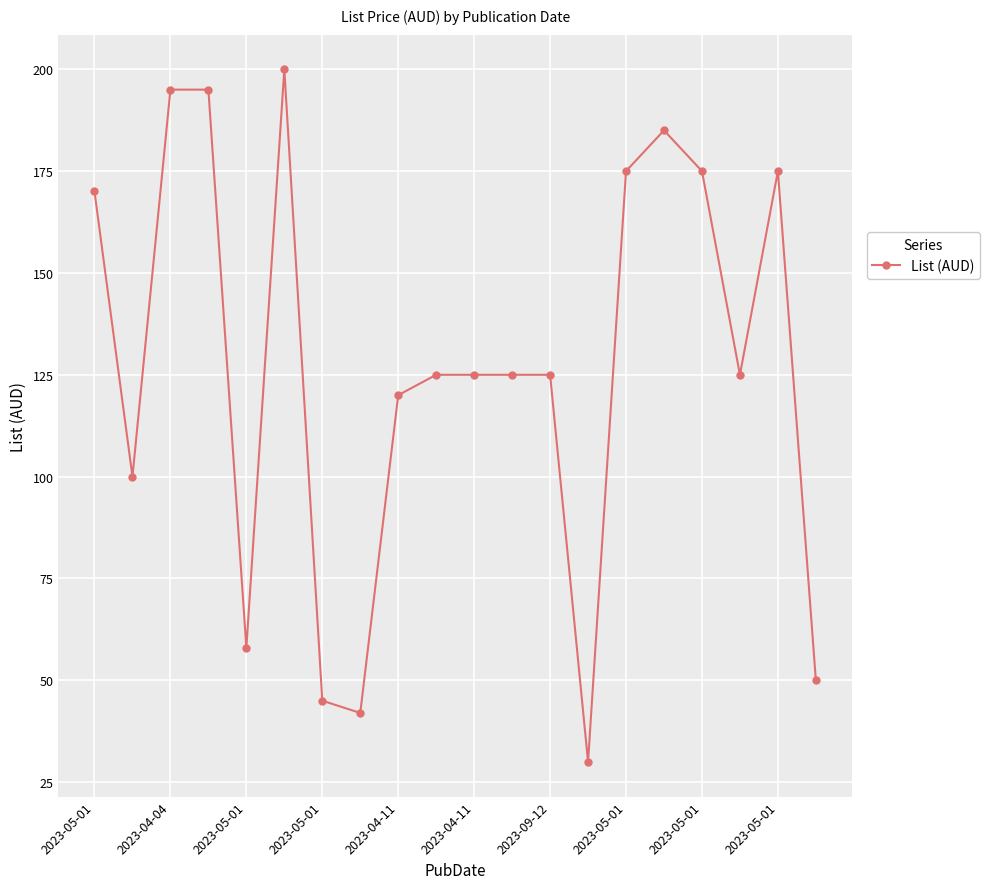

What is the maximum value shown in the chart?

200.0